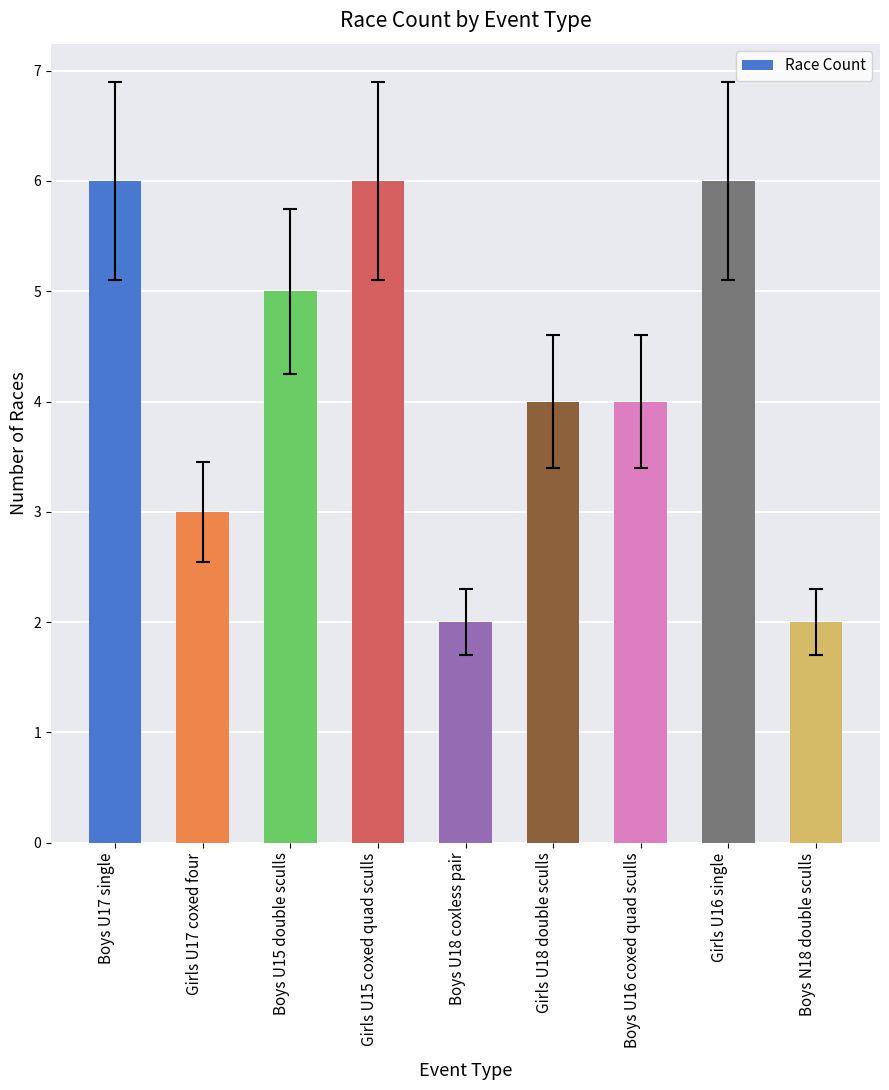

What is the label of the 8th bar from the left?

Girls U16 single